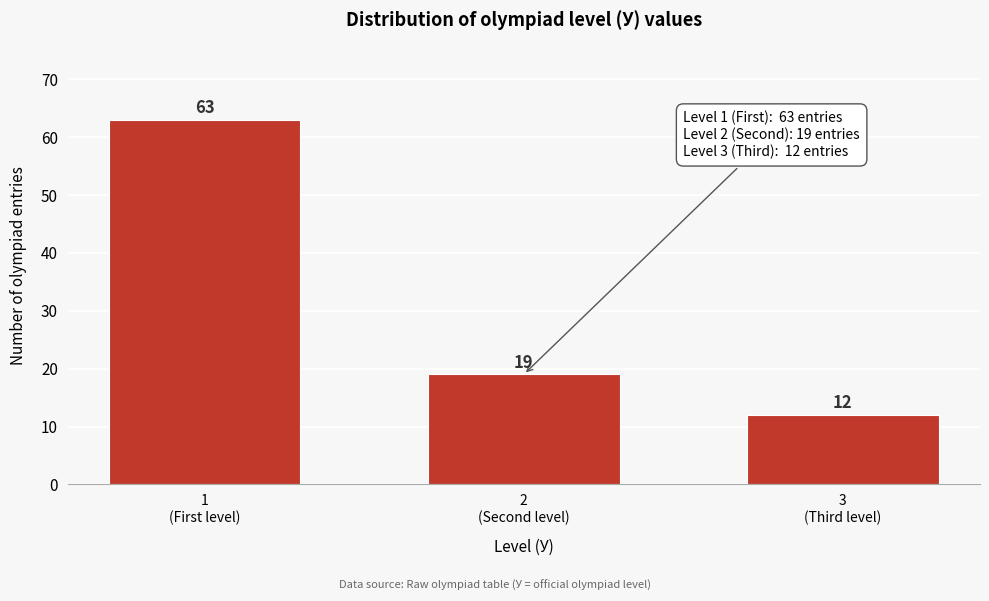

Reading left to right, extract all data points from this chart.

63	19	12